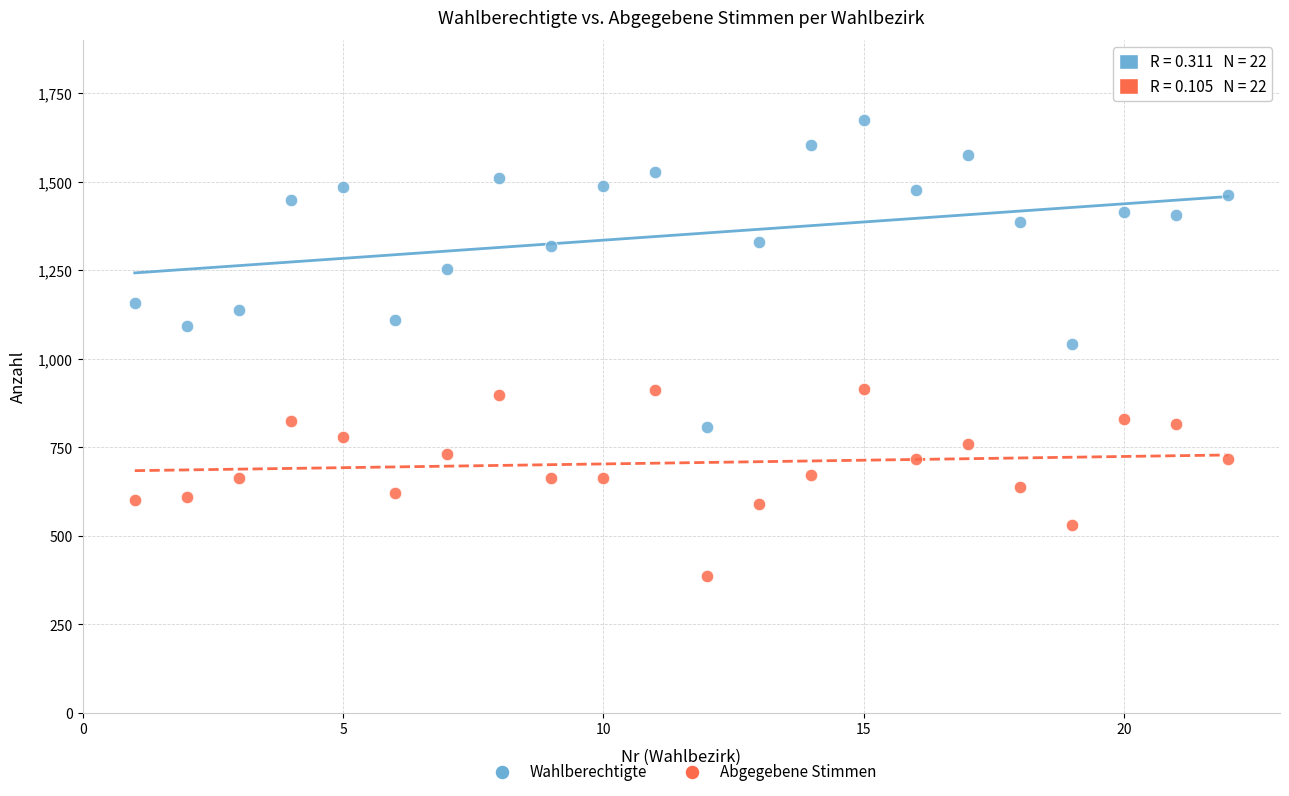

What is the X range (max minus min) for the scatter plot?

21